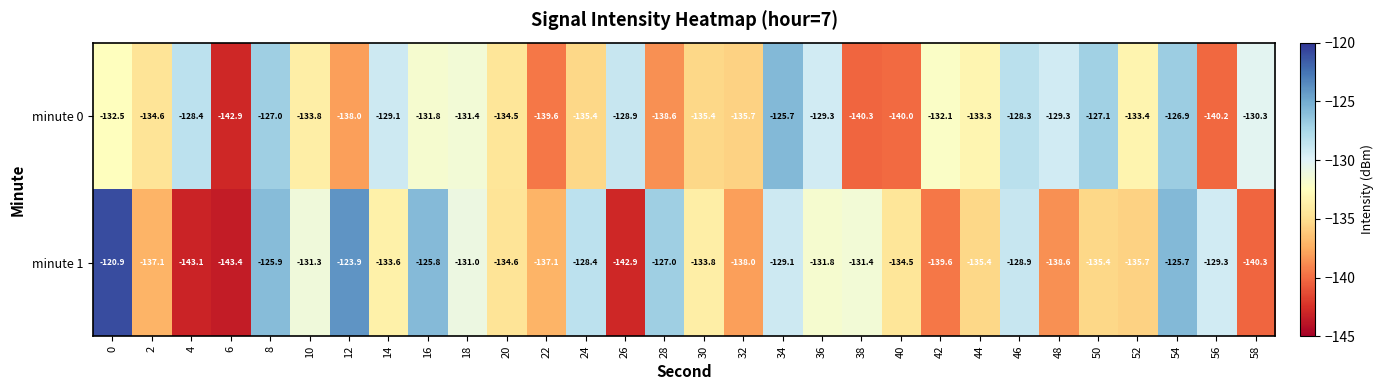

What is the difference between the highest and lowest values at 52?

2.3